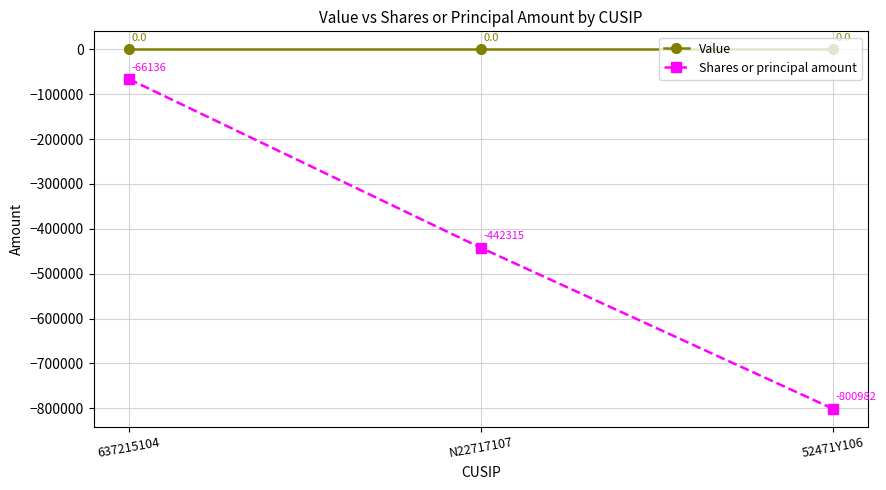

Rank the series by their average value, from lowest to highest.

Shares or principal amount, Value